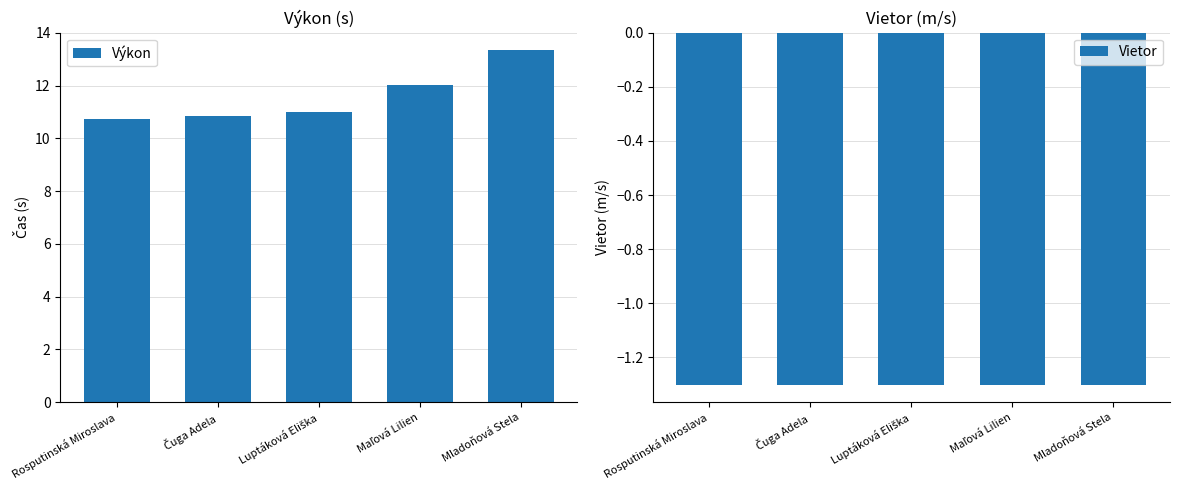

How many groups of bars are there?

5